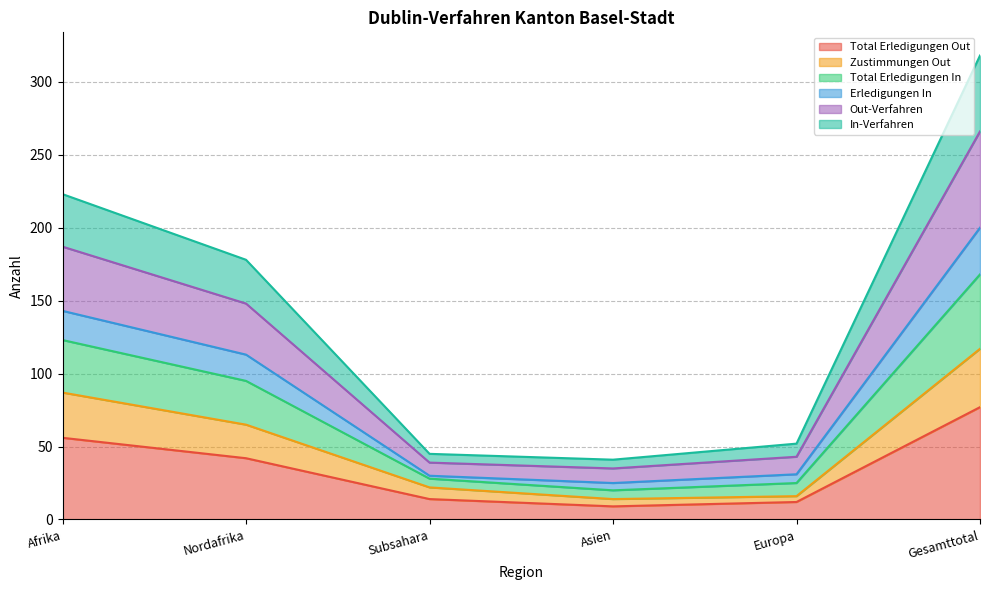

What is the highest value of the Total Erledigungen Out series?

77